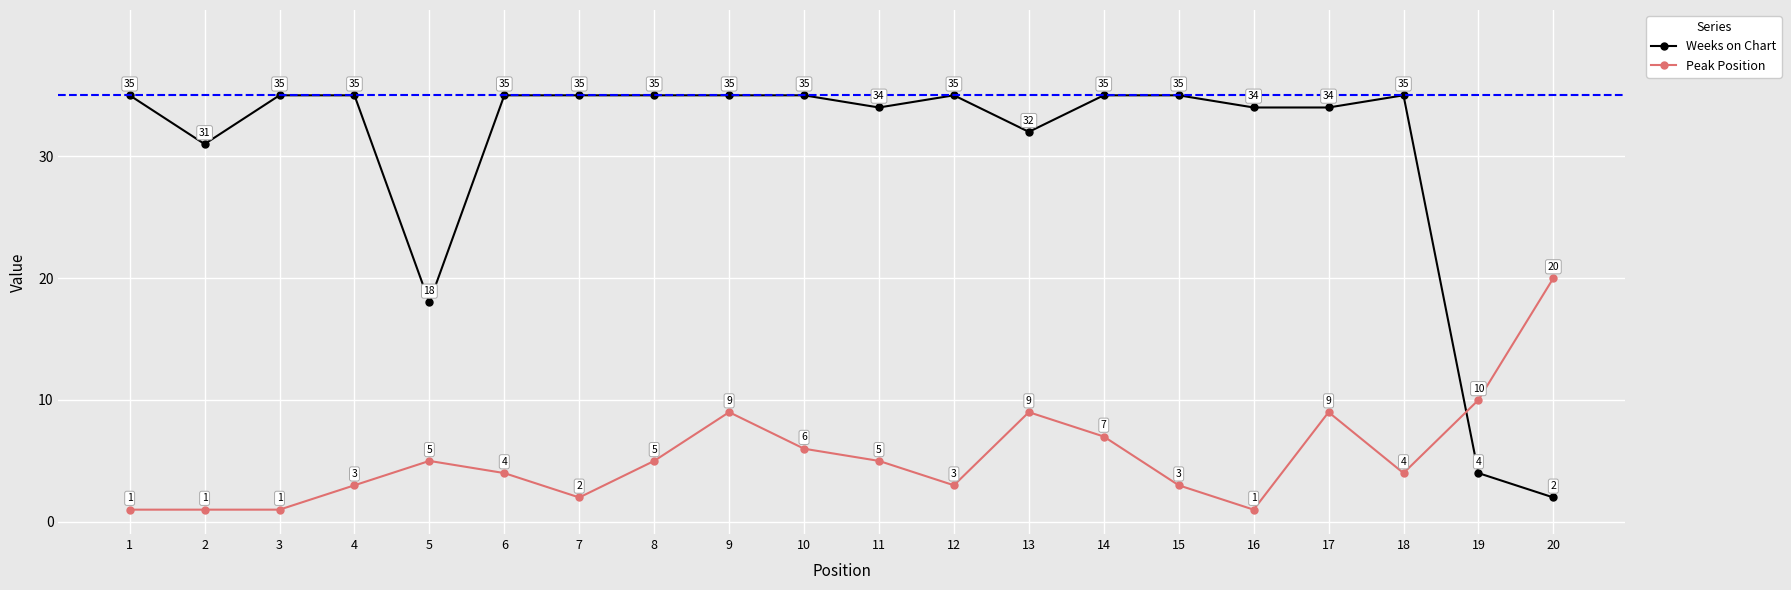

List the series in order of their overall mean, lowest first.

Peak Position, Weeks on Chart